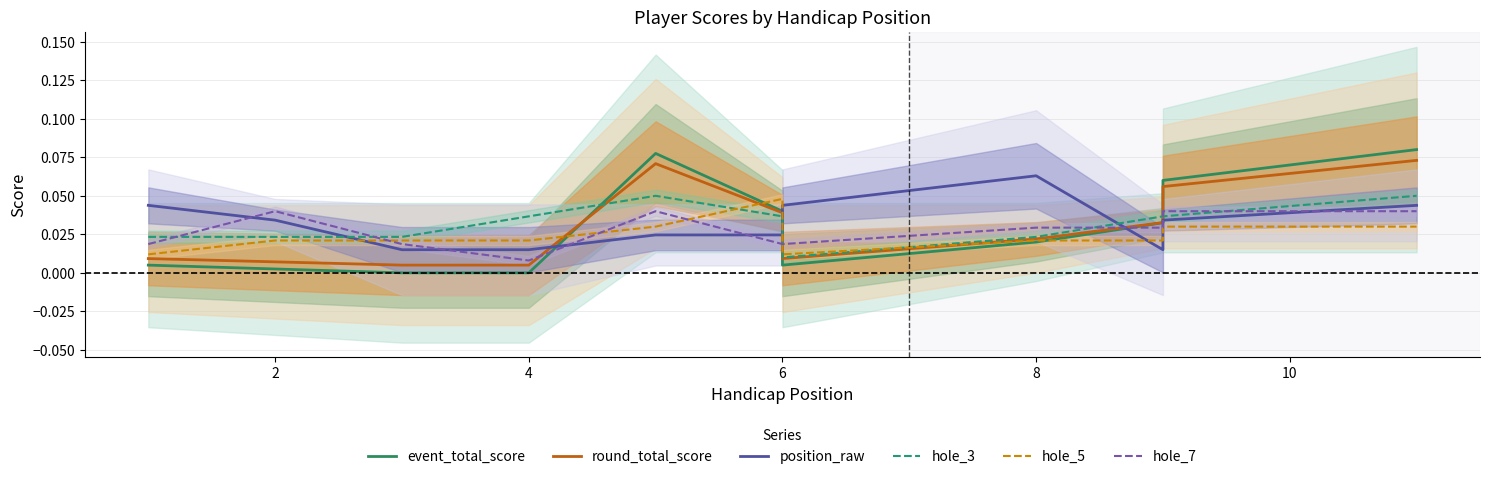

Which category has the highest value in the hole_7 series?

2